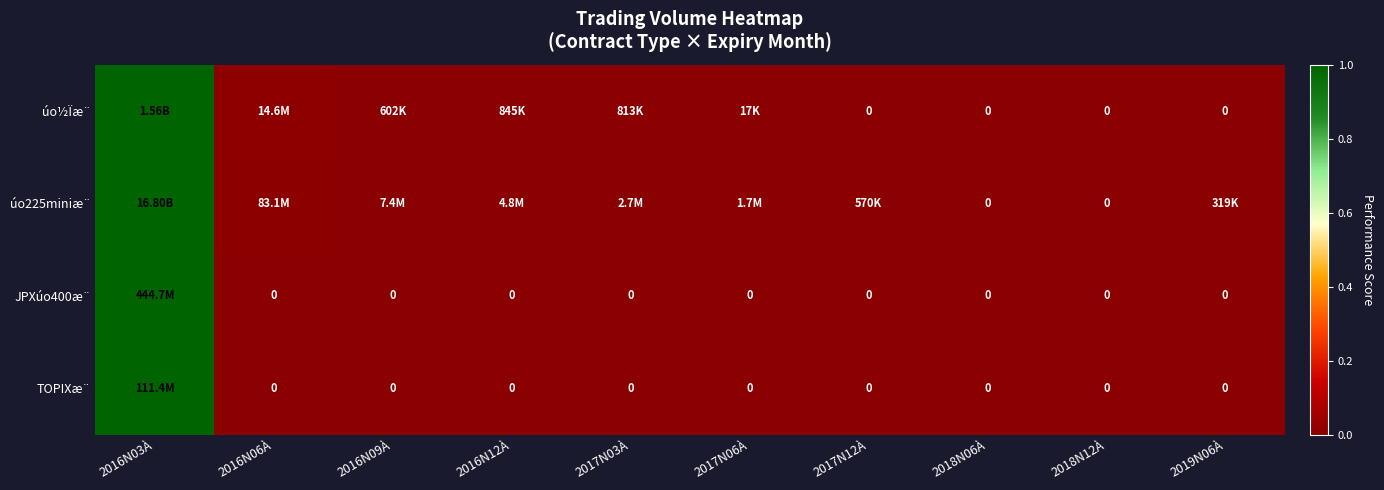

Which label corresponds to the largest value in the chart?

2016N03À